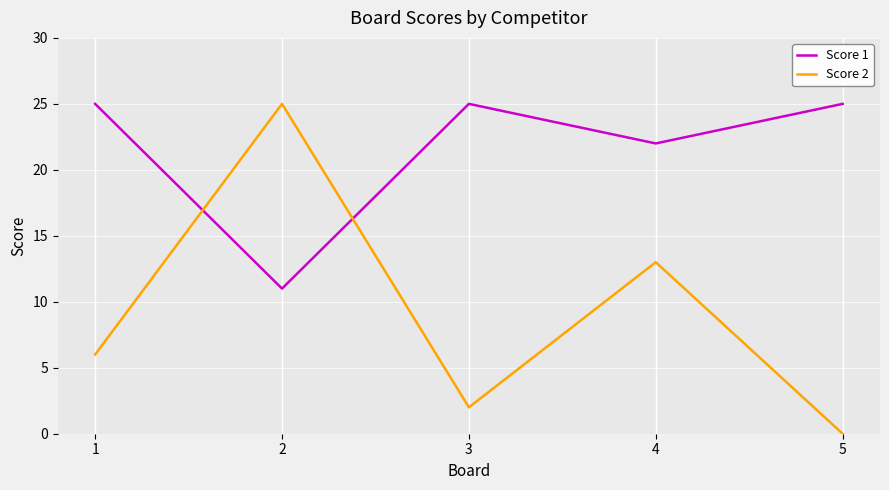

What is the difference between the second highest and minimum values in the Score 2 series?

13